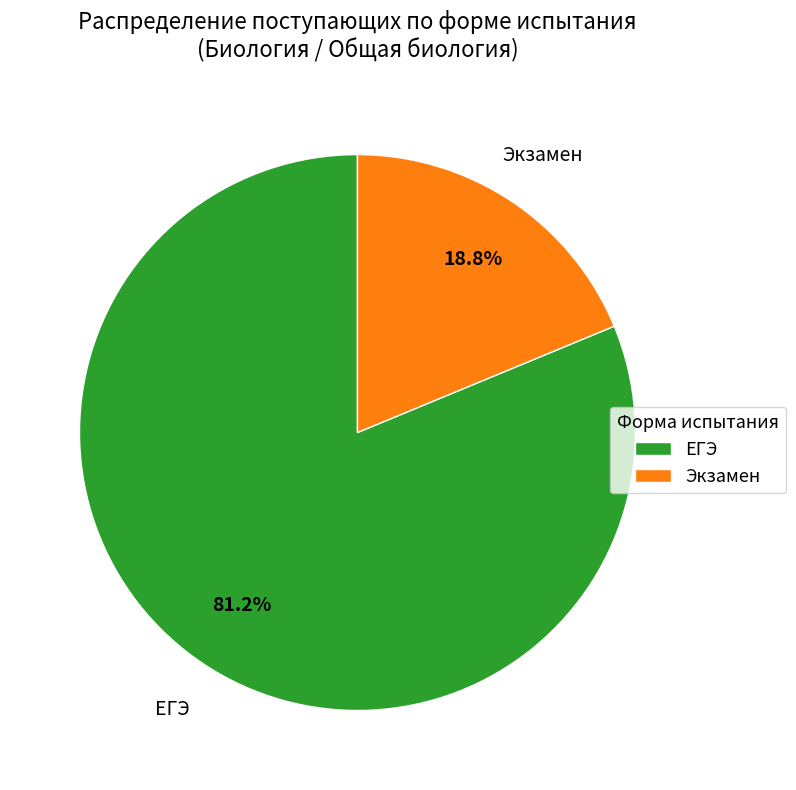

Is it true that Экзамен is 36% of the pie?

False